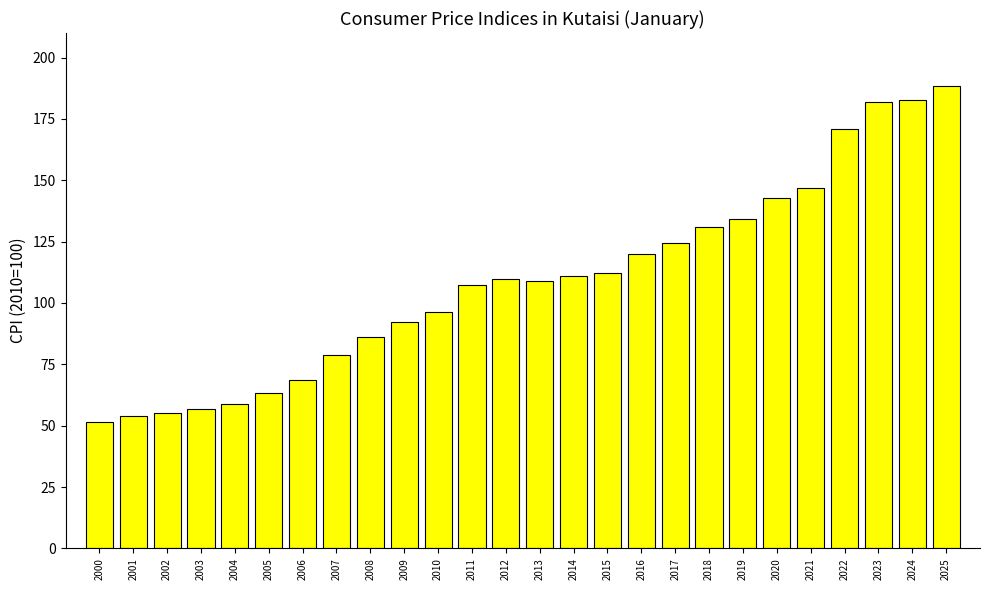

True or false: the data shows 174.8 at 2017.

False